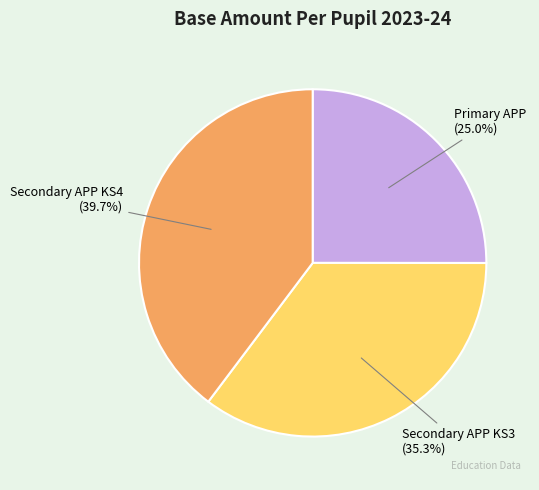

Does Secondary APP KS3 account for over 50% of the chart?

No